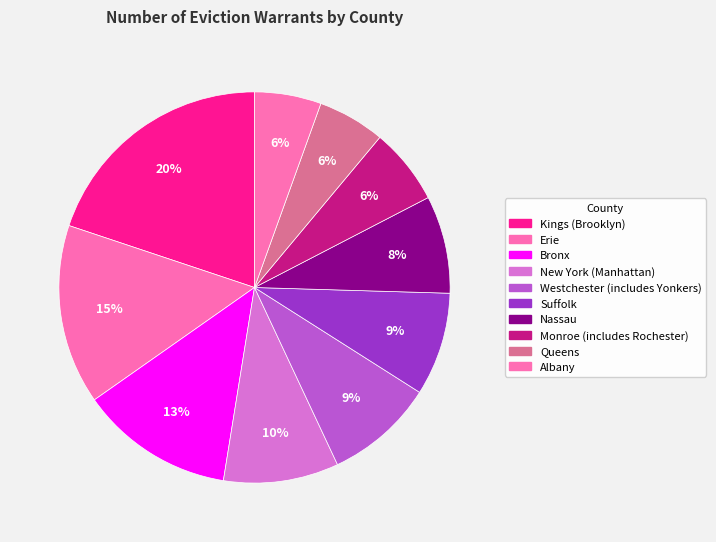

How many segments does this pie chart have?

10